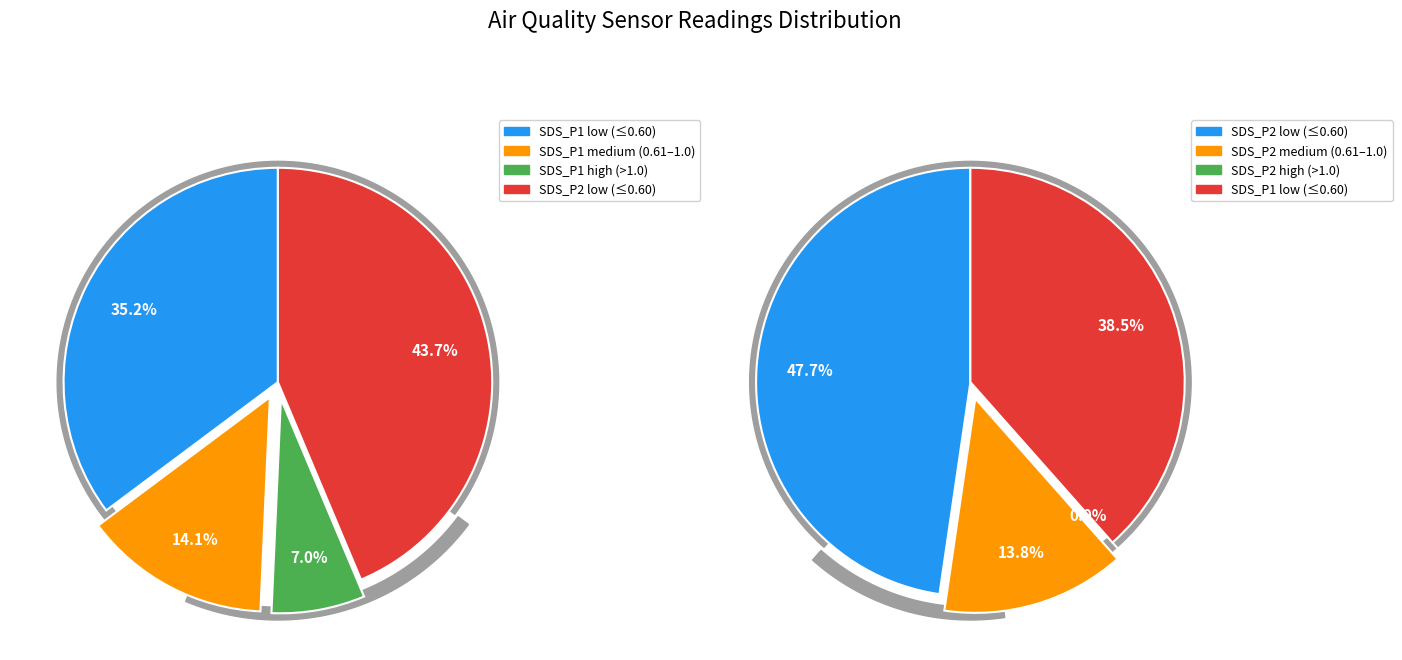

True or false: 12 accounts for 16% of the total.

False